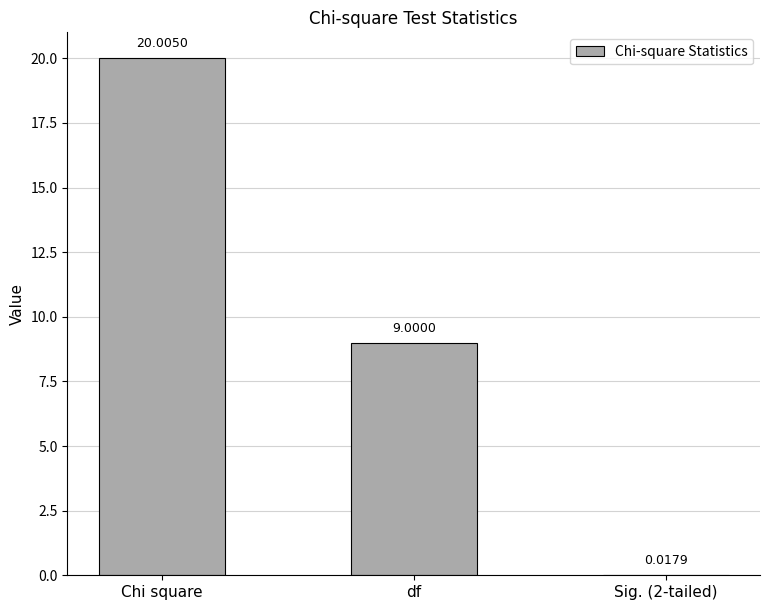

Where does the data first go above 9?

Chi square